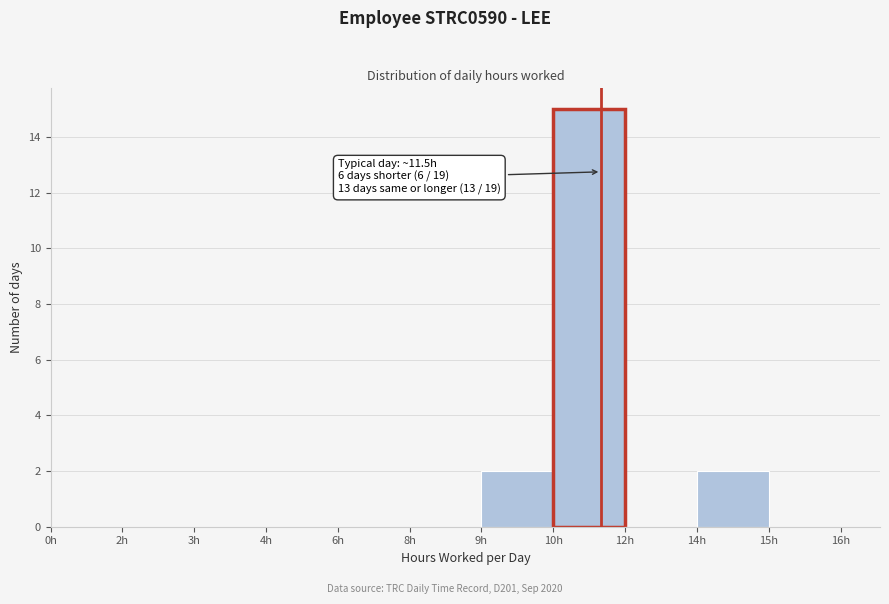

Reading left to right, transcribe all the data shown in this chart.

0h=0	2h=0	3h=0	4h=0	6h=0	8h=0	9h=2	10h=15	12h=0	14h=2	15h=0